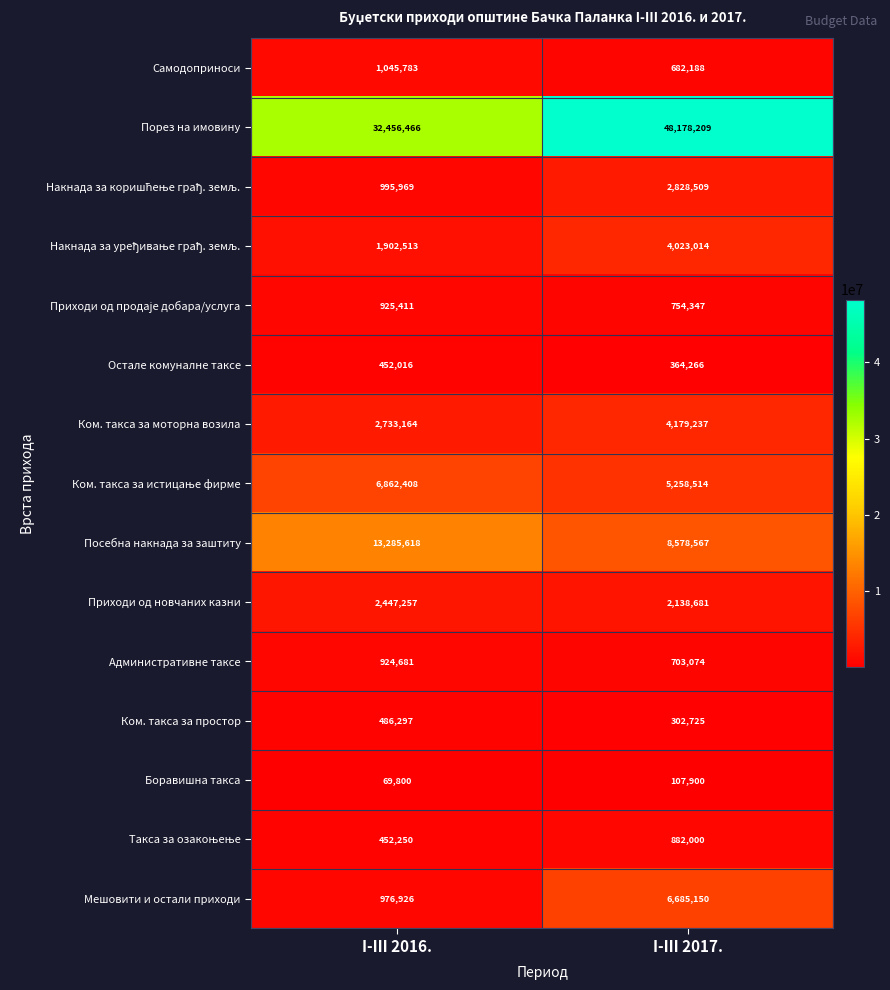

At which category does the chart reach its minimum across all series?

I-III 2016.